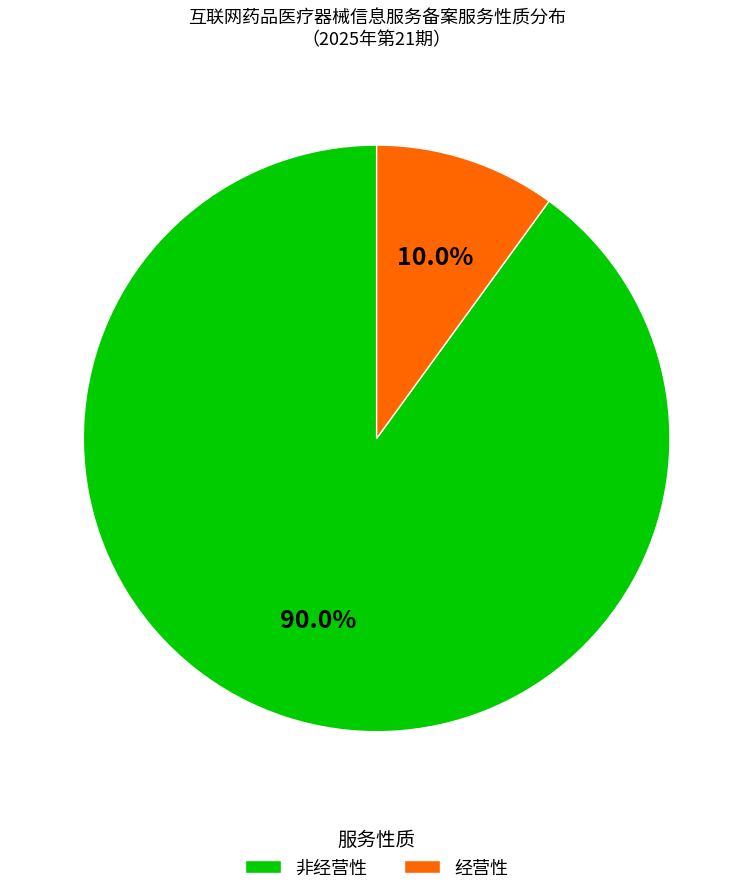

To the nearest percent, what is the difference between the largest and smallest slice percentages?

80%